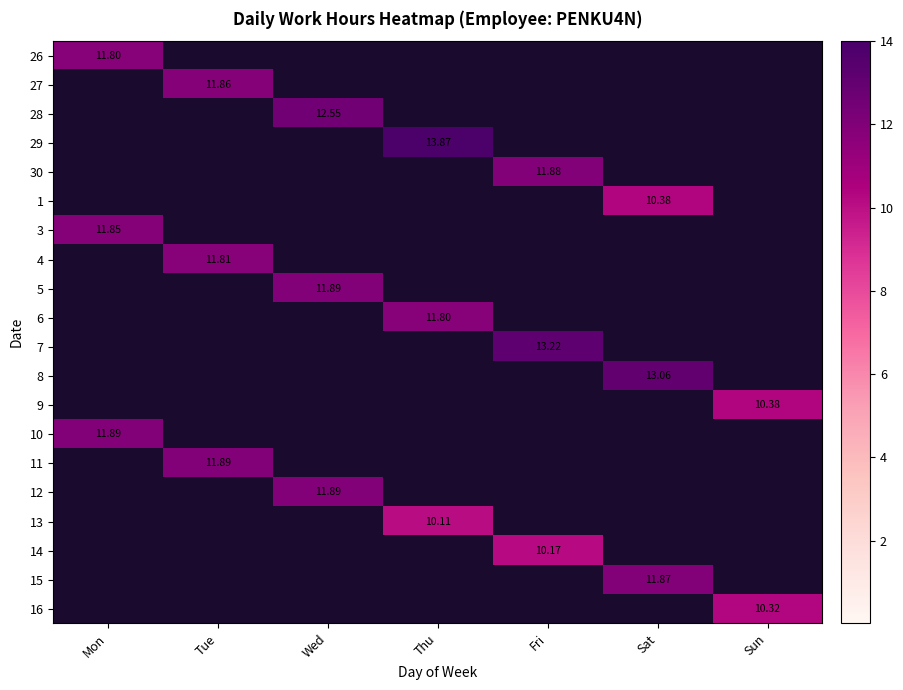

Is it true that 27 equals 0.0 at Wed?

True